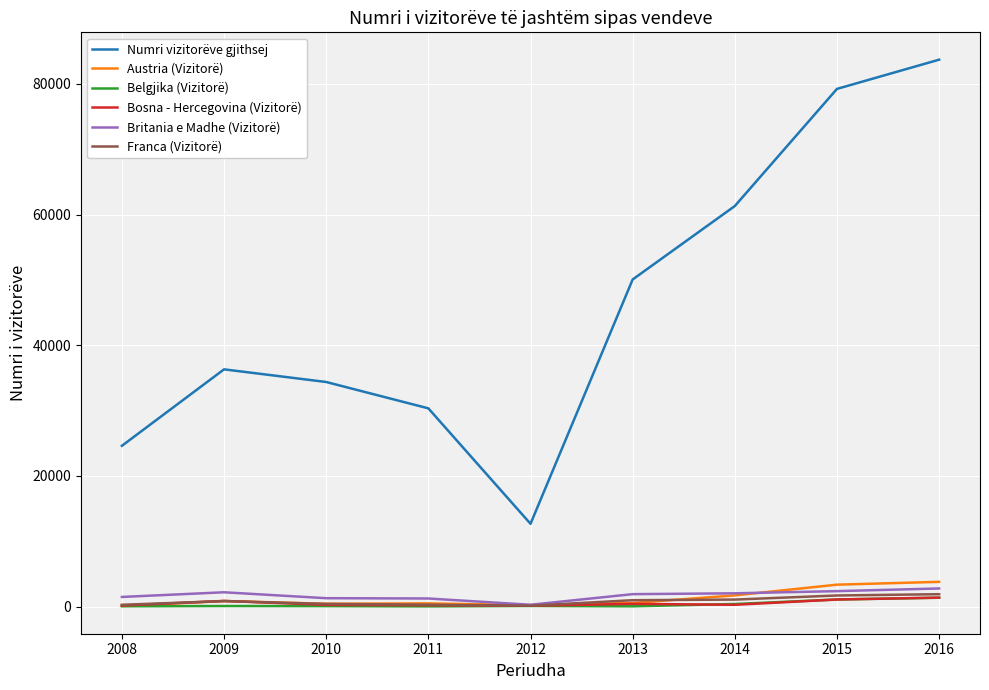

True or false: Numri vizitorëve gjithsej and Franca (Vizitorë) cross at least once.

False